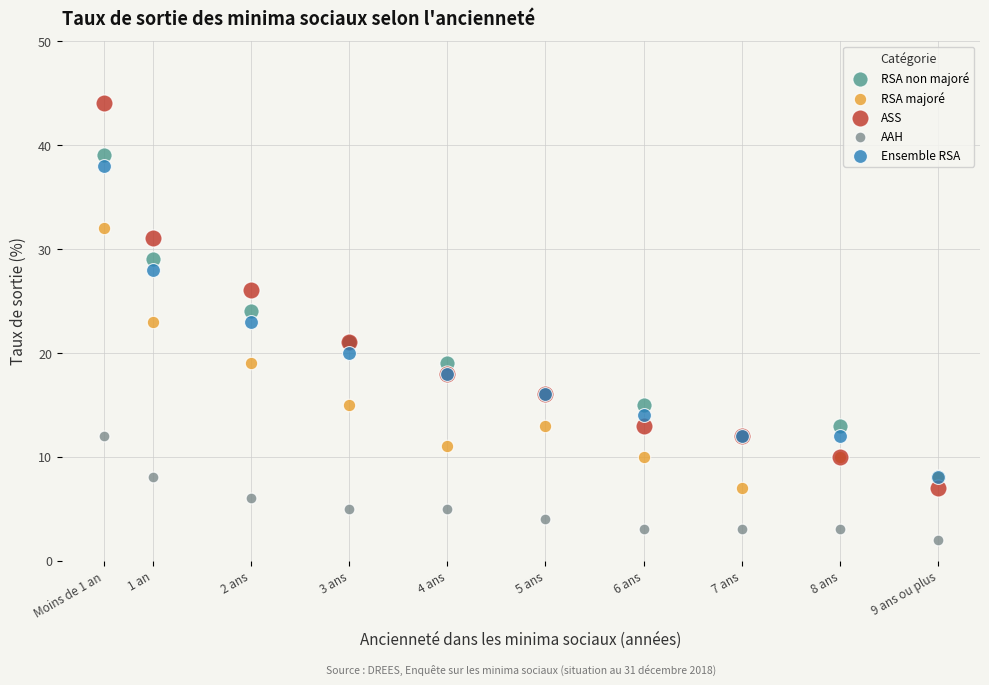

Which series contains the highest Y value?

ASS